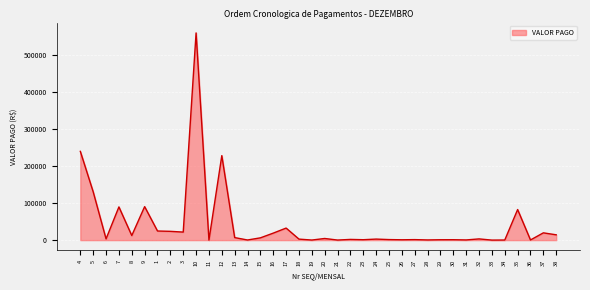

What is the greatest value displayed?

558448.3